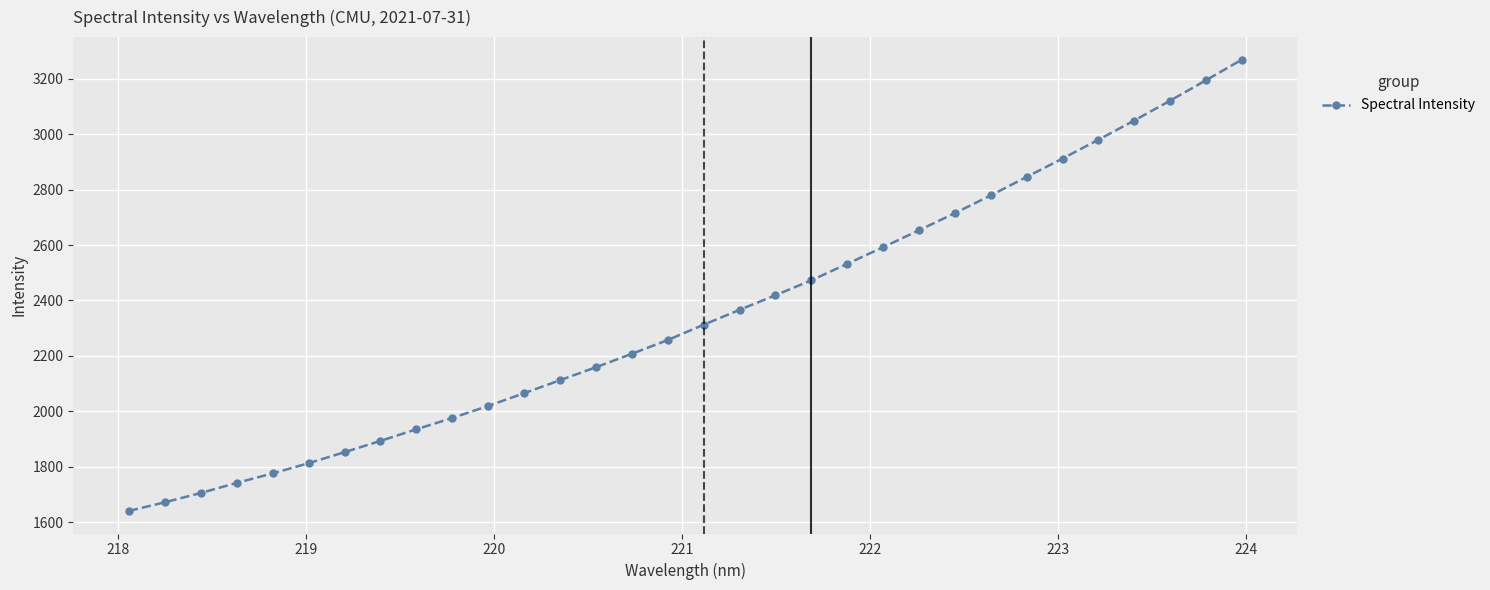

What is the difference between the second highest and second lowest values?

1522.0